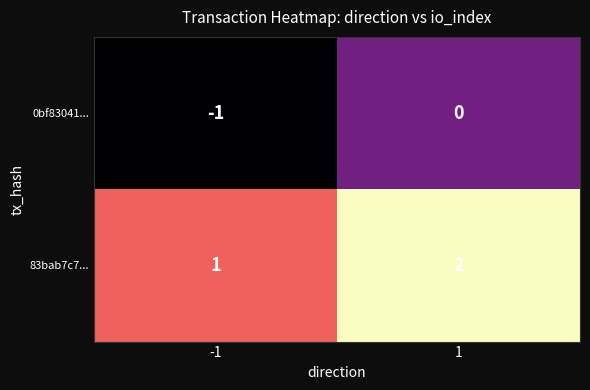

Reading left to right, what are all the values shown in this chart?

0bf83041...: -1	0
83bab7c7...: 1	2